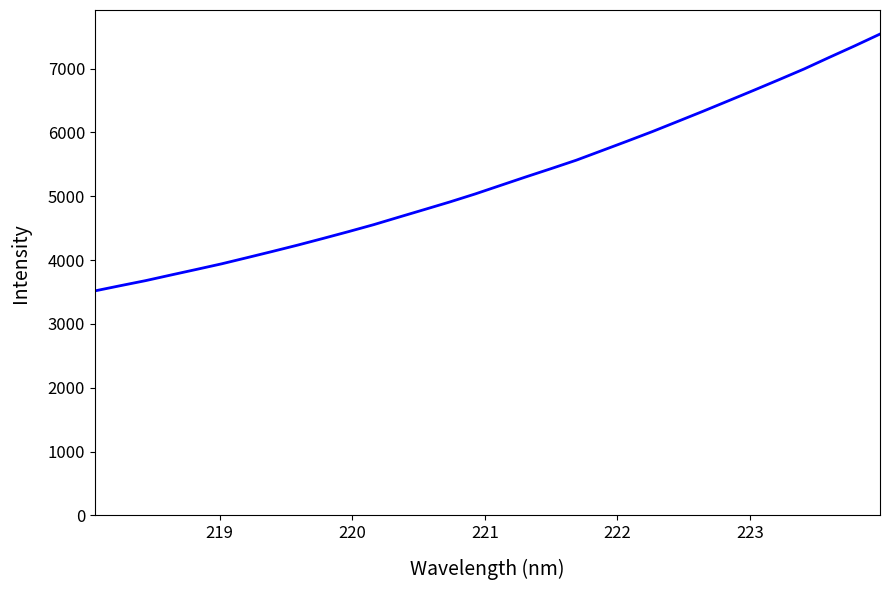

What is the difference between the maximum and minimum values?

4023.5